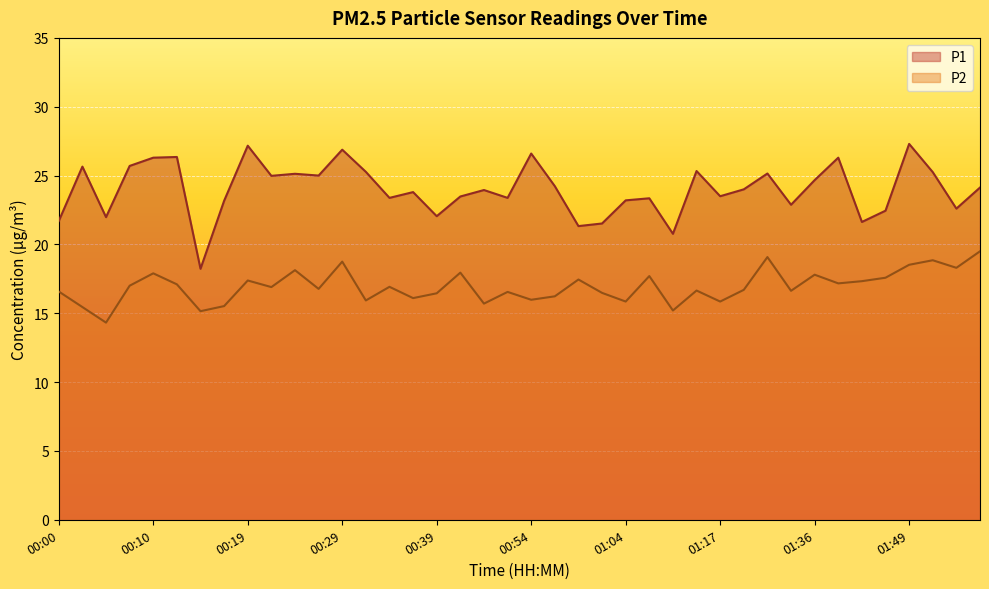

At which label does P1 reach its minimum?

00:15